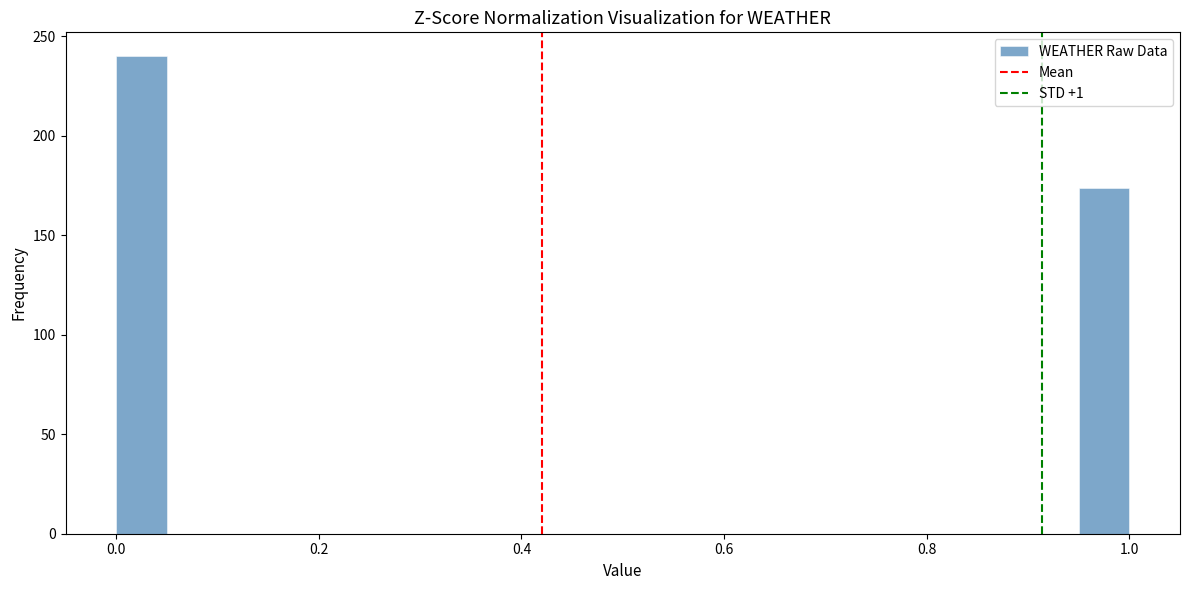

Around what value on the x-axis is the tallest bar? Give the approximate position of its centre, as read against the axis.

0.02